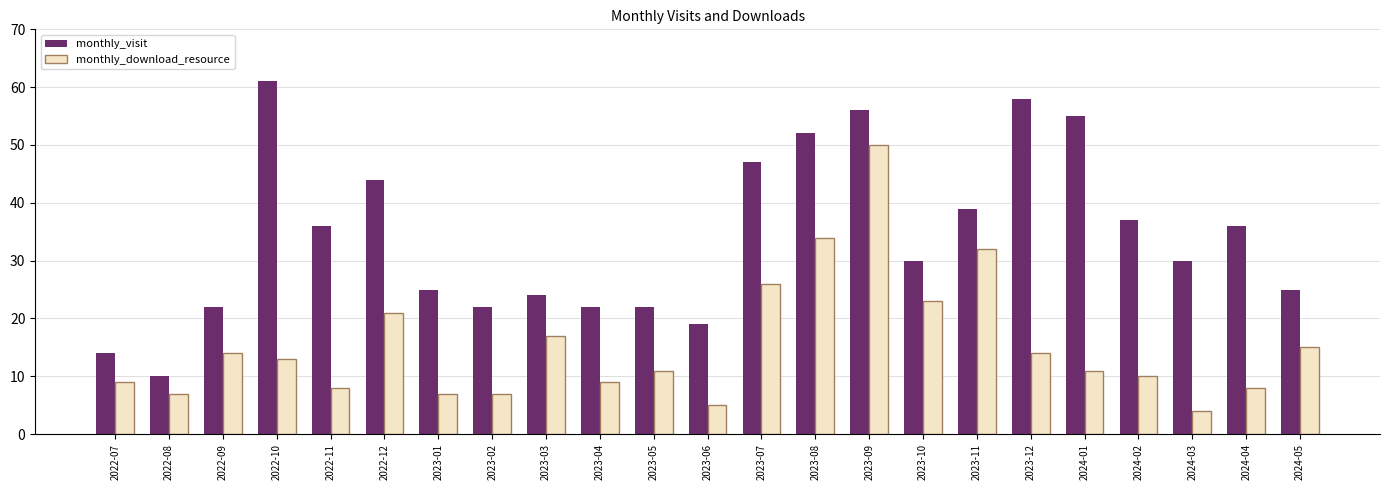

Rank the series at 2024-03 from highest to lowest value.

monthly_visit, monthly_download_resource